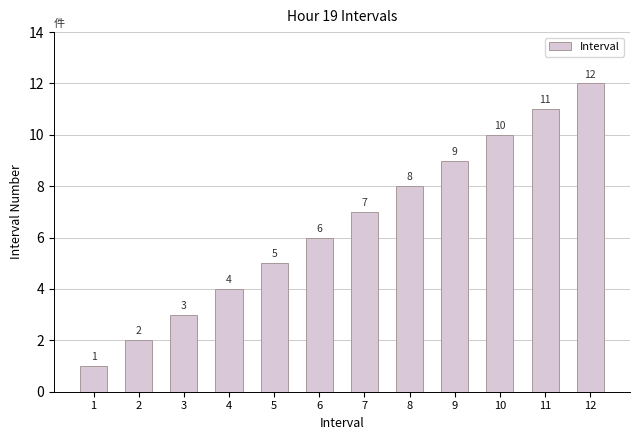

Reading left to right, list all the values displayed in this chart.

1=1	2=2	3=3	4=4	5=5	6=6	7=7	8=8	9=9	10=10	11=11	12=12